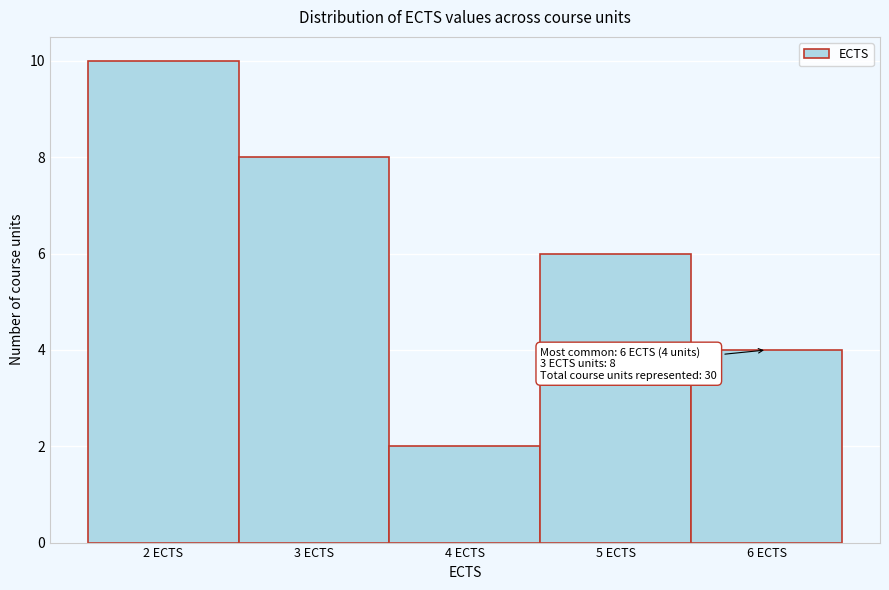

Over which range of the x-axis is the bar tallest?

1.5 to 2.5